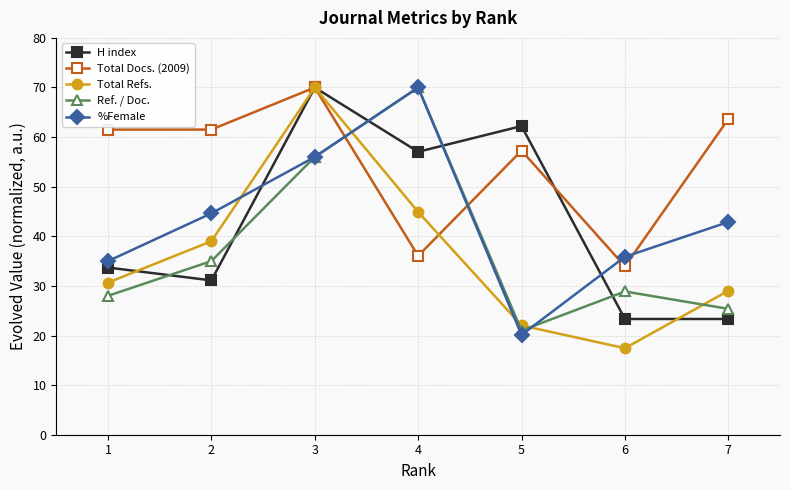

List the labels in order of Total Refs. value, smallest first.

6, 5, 7, 1, 2, 4, 3